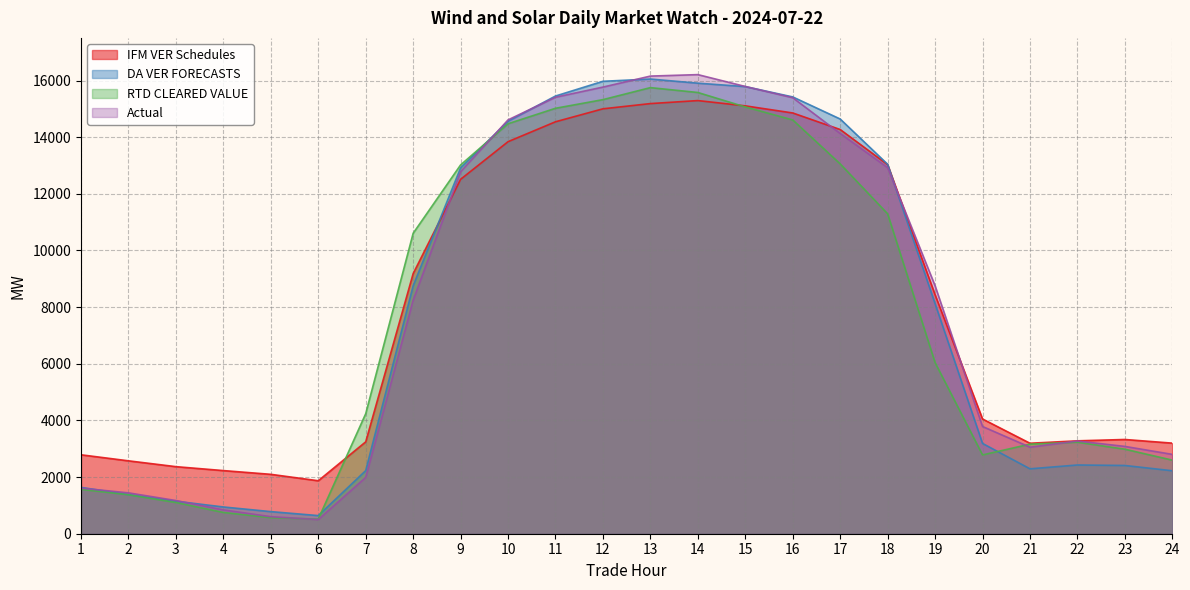

List the series in order of their overall mean, highest first.

IFM VER Schedules, Actual, DA VER FORECASTS, RTD CLEARED VALUE